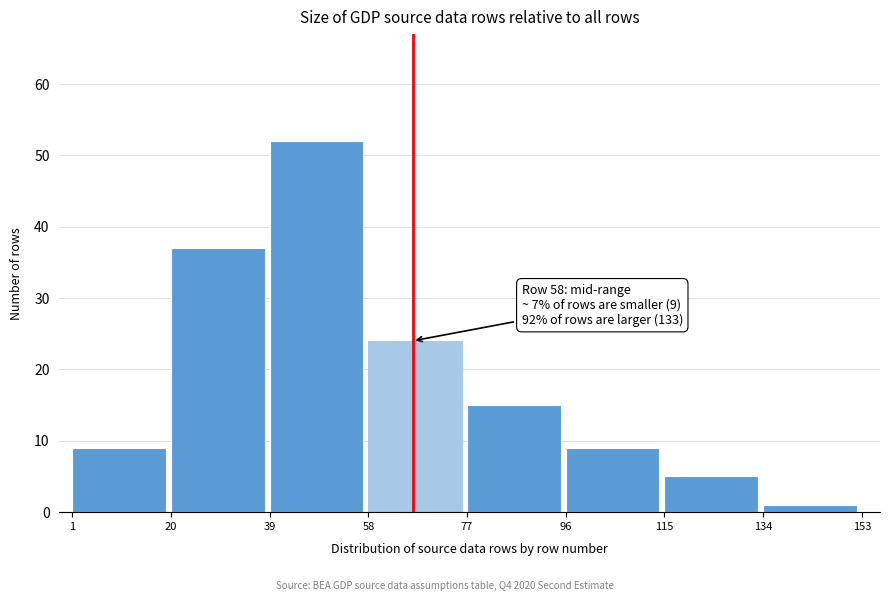

Reading left to right, what are all the values shown in this chart?

9	37	52	24	15	9	5	1